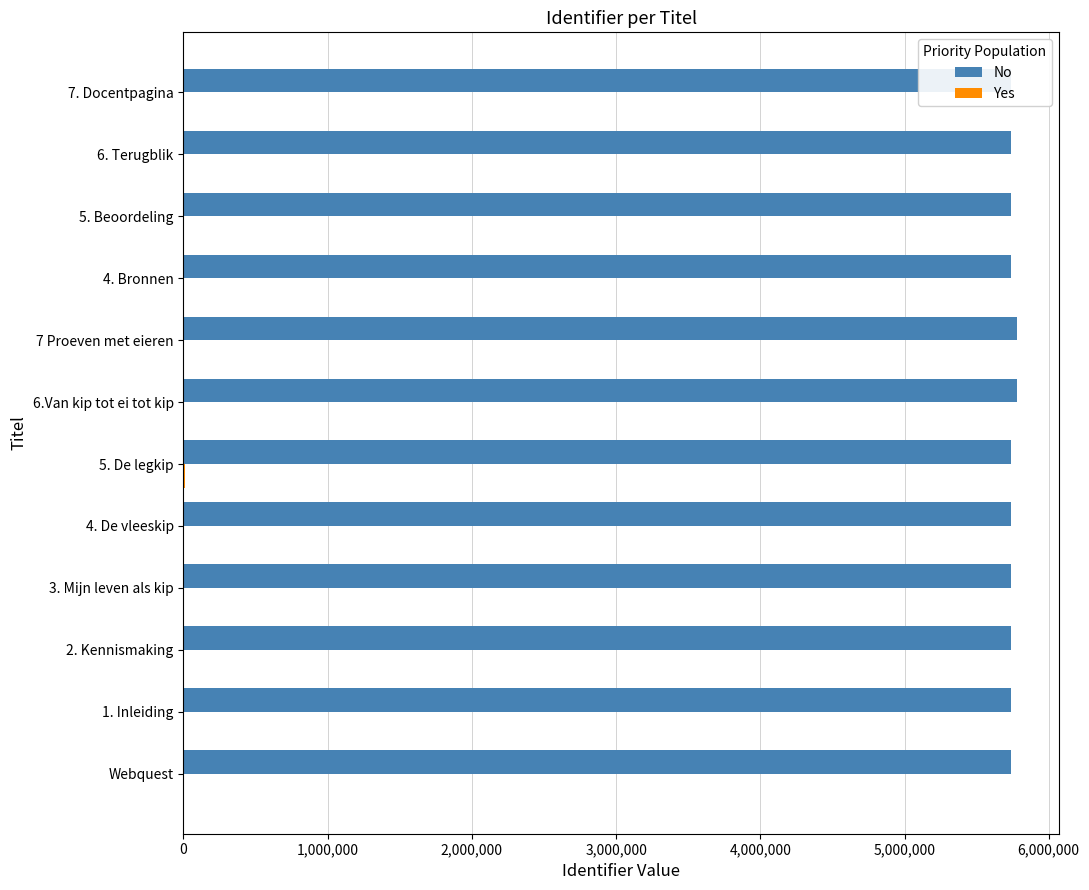

Which series has the largest total across all categories?

No